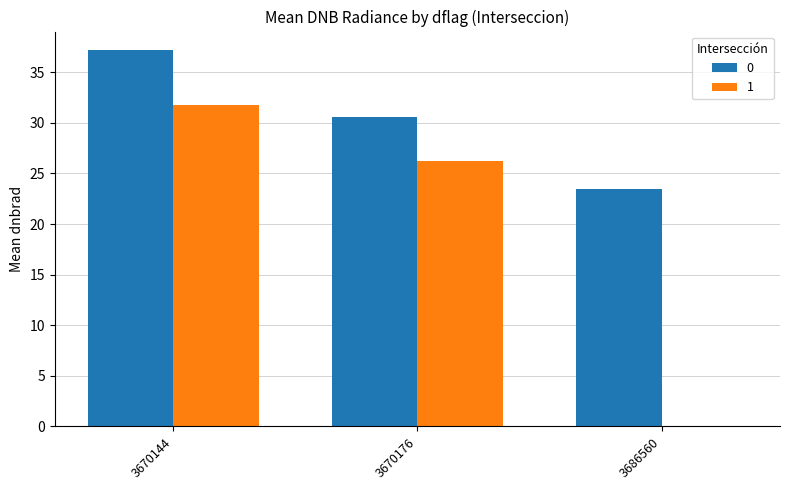

What is the total value across all series at 3670176?

56.7